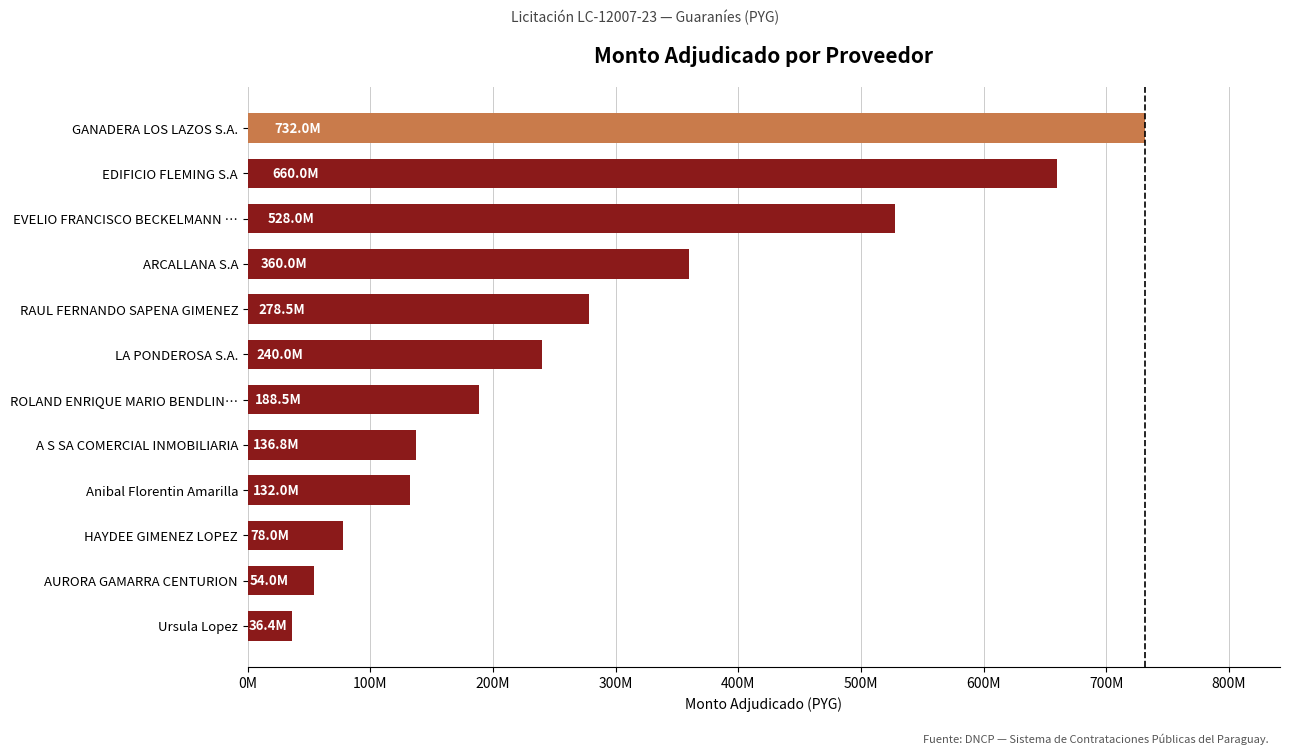

Are the bars horizontal?

Yes